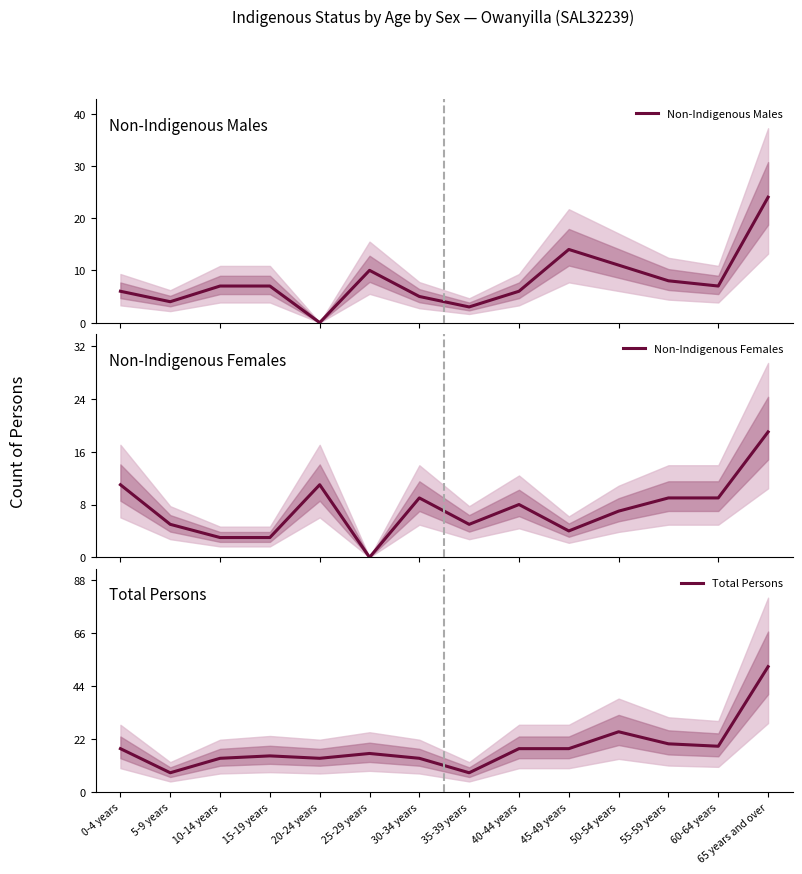

What is the difference between the maximum and second lowest values in the Total Persons series?

44